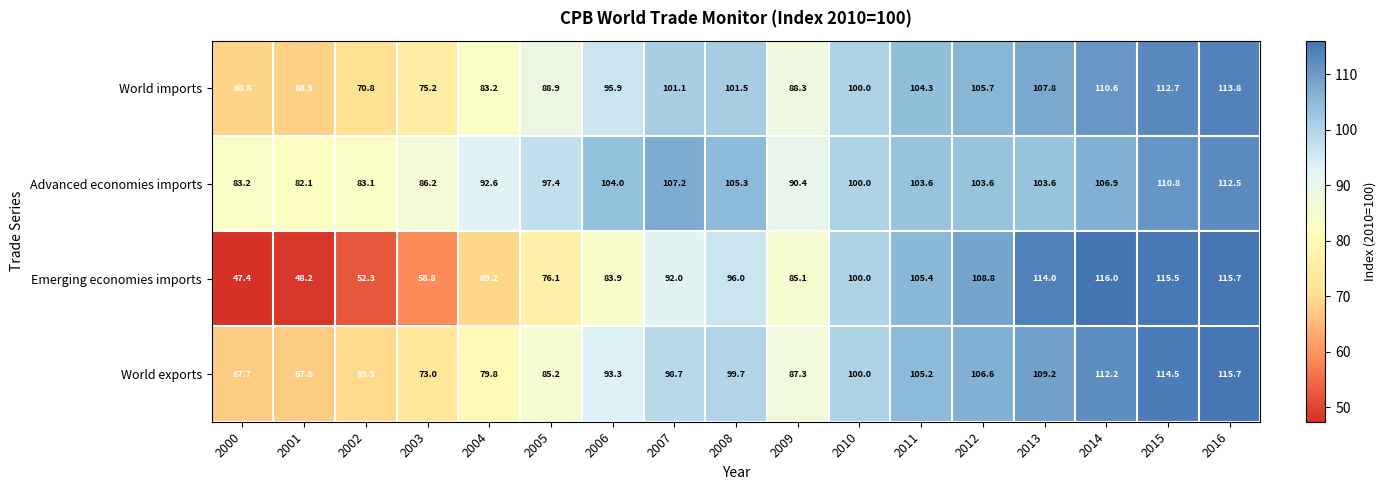

At 2015, list the series in order from largest to smallest.

Emerging economies imports, World exports, World imports, Advanced economies imports